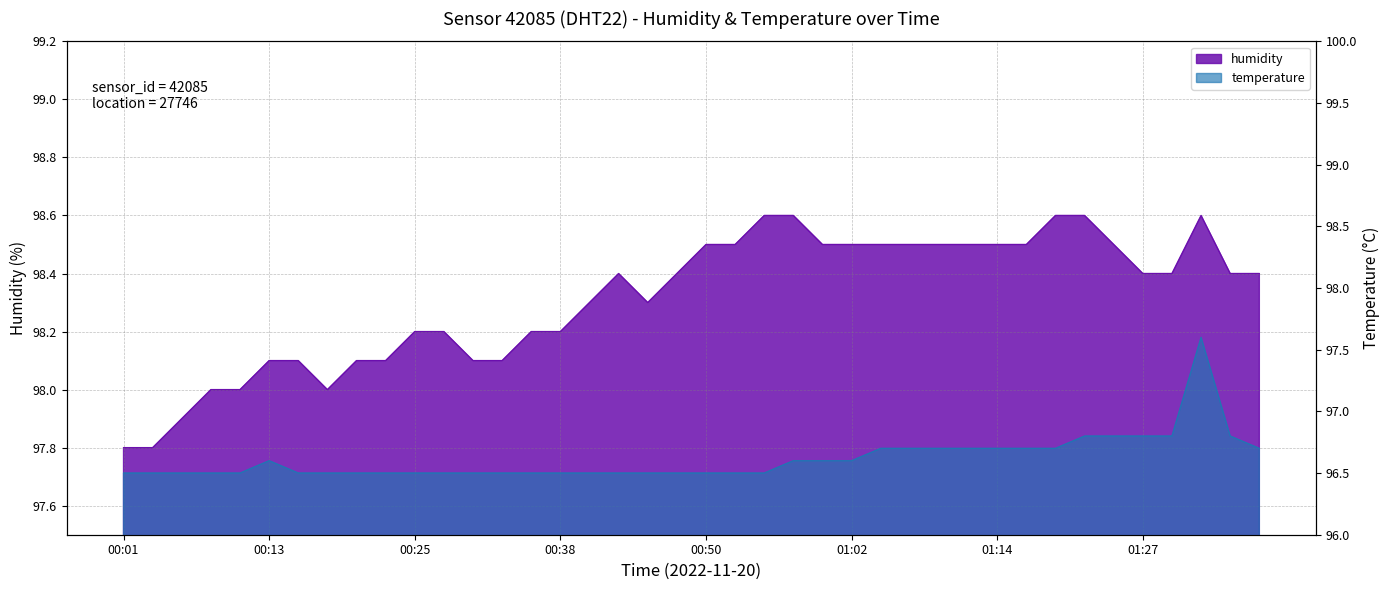

What is the minimum value for humidity?

97.8